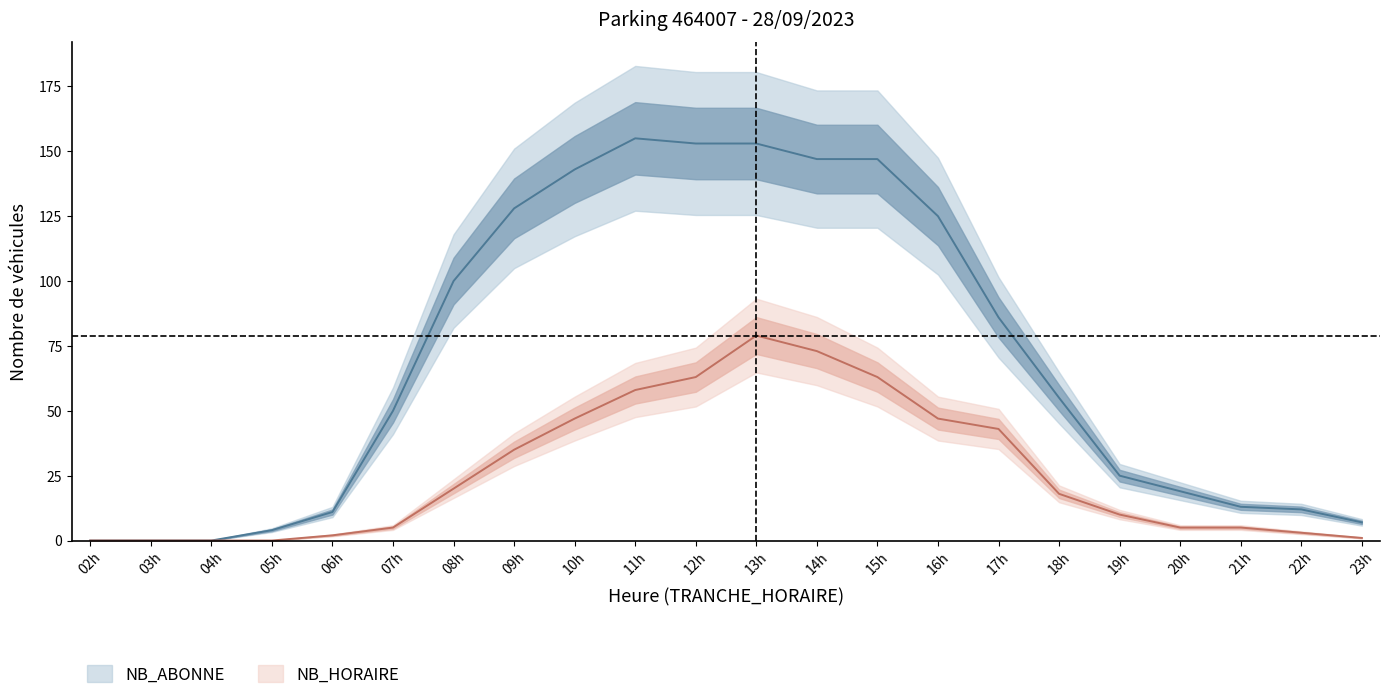

Rank the series by their maximum value, from lowest to highest.

NB_HORAIRE, NB_ABONNE